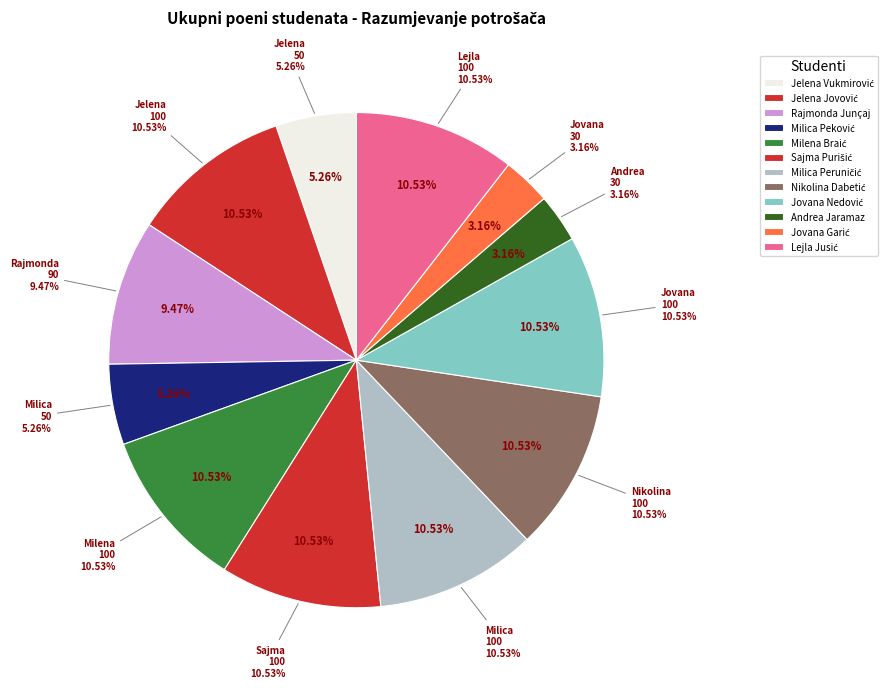

Count the number of slices in the pie.

12